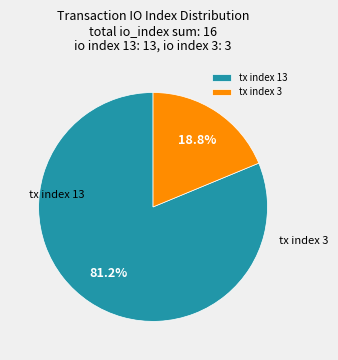

What is the smallest slice in the pie chart?

tx index 3